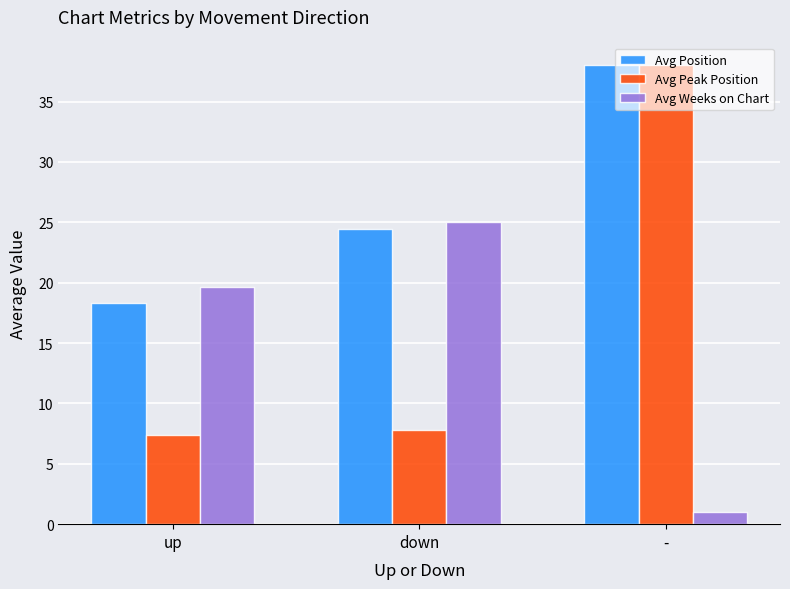

What is the label of the 2nd bar from the left?

down